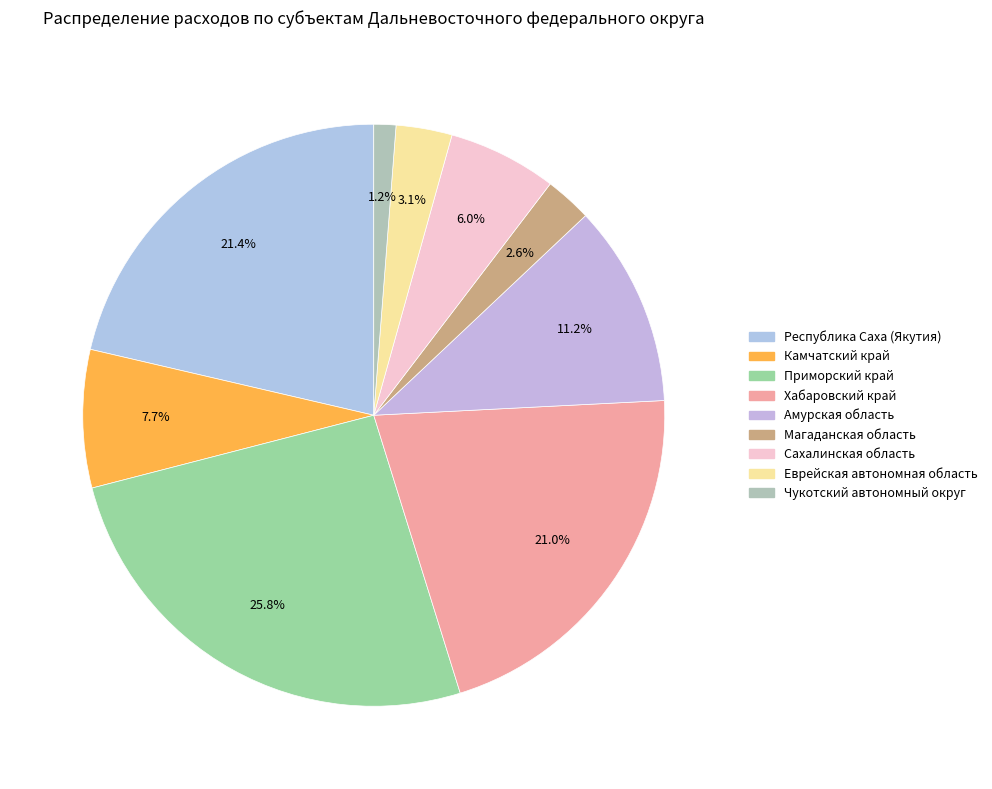

Combined, what portion of the pie is Хабаровский край and Республика Саха (Якутия)?

42.4%